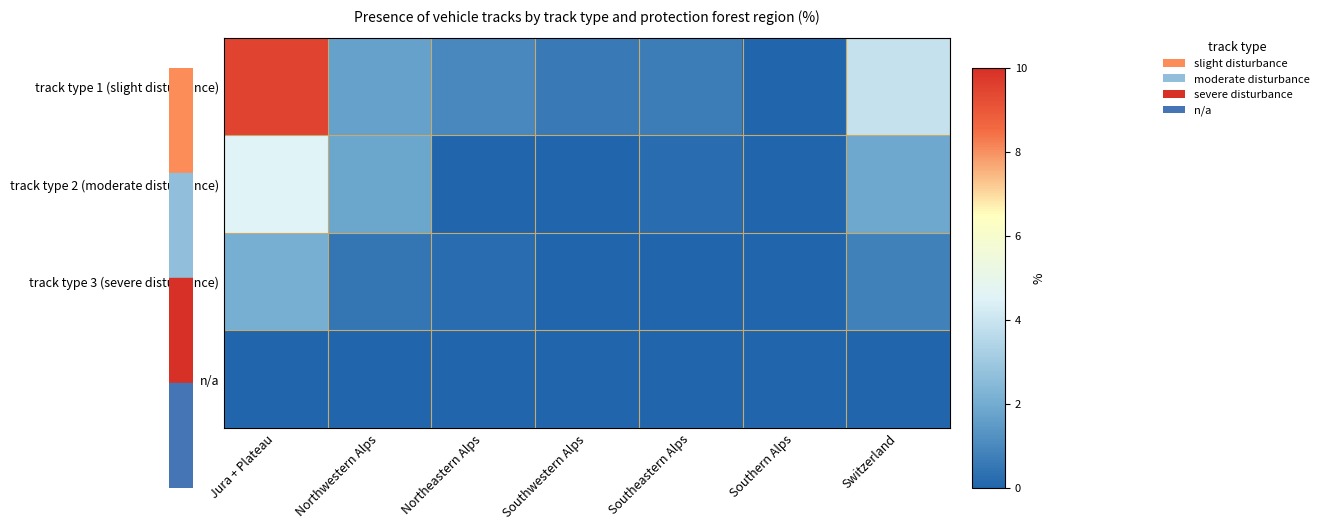

At Switzerland, list the series in order from smallest to largest.

n/a, track type 3 (severe disturbance), track type 2 (moderate disturbance), track type 1 (slight disturbance)